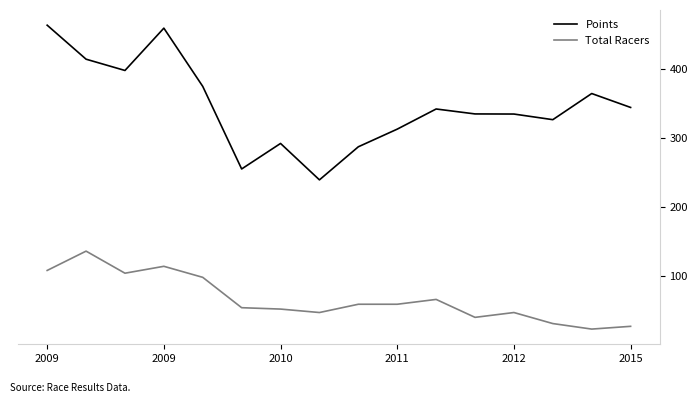

Which series has the widest spread of values?

Points